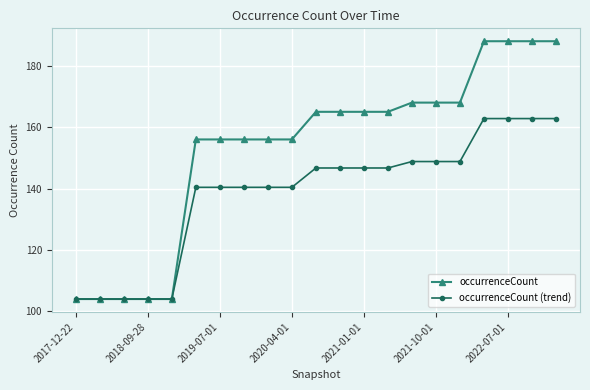

What is the sum of all occurrenceCount values?

3216.0